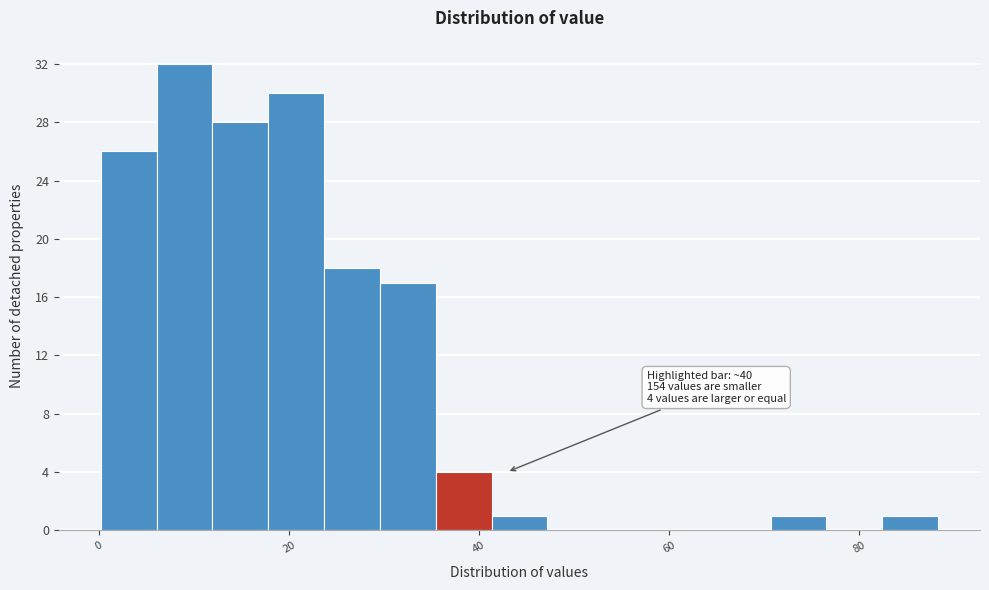

Around what value on the x-axis is the tallest bar? Give the approximate position of its centre, as read against the axis.

10